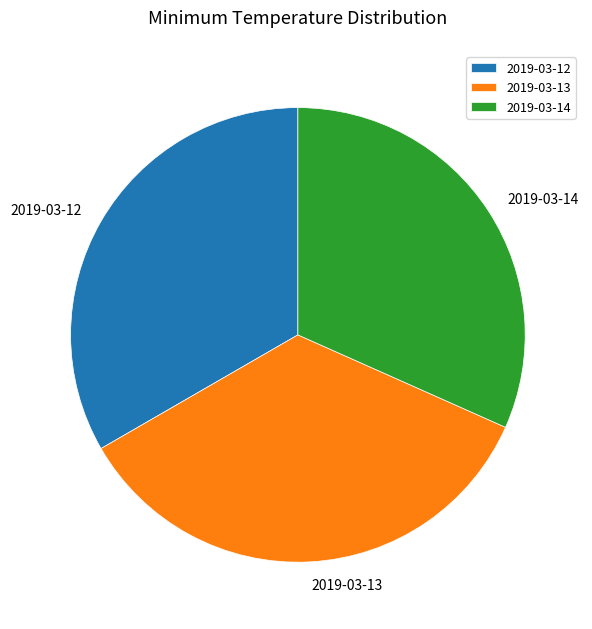

Is the sum of 2019-03-14 and 2019-03-12 greater than half?

Yes